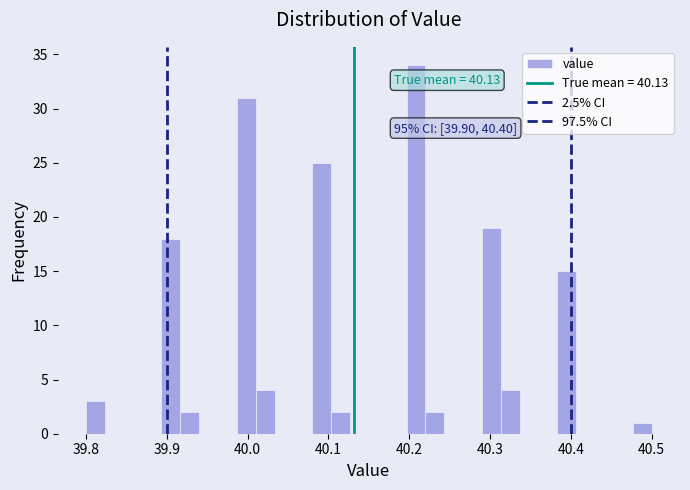

Read against the x-axis, roughly where is the centre of the tallest bar?

40.21